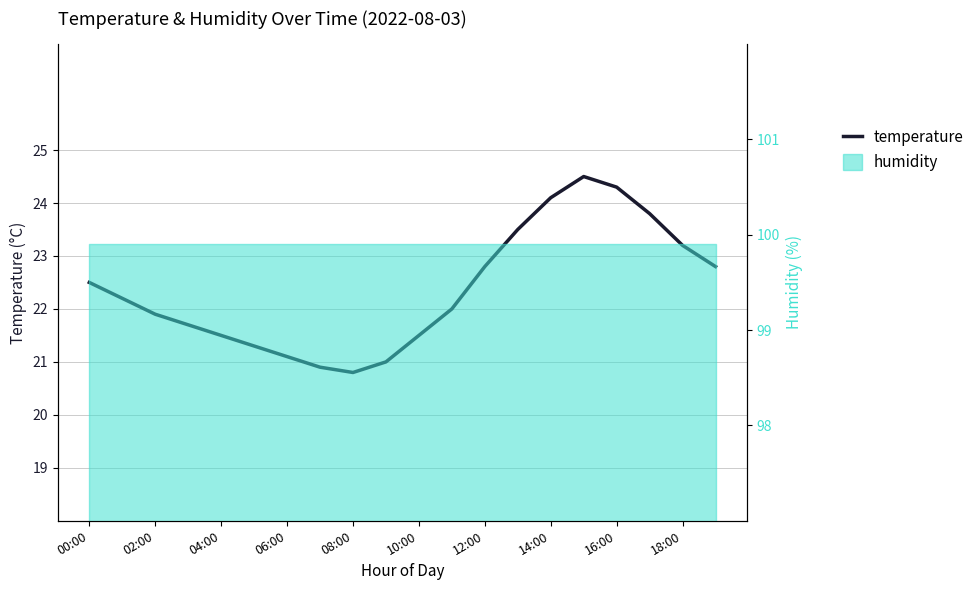

Is it true that the value at 14:00 is 24.1?

True